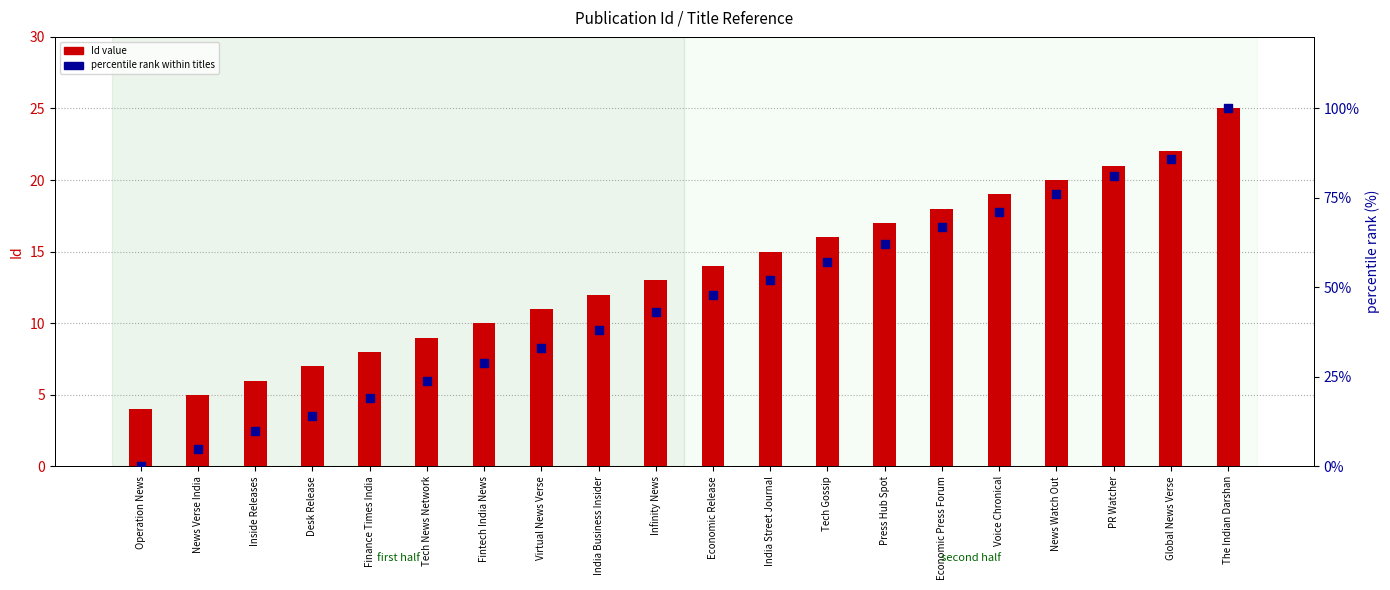

What is the total value across all series at News Verse India?

10